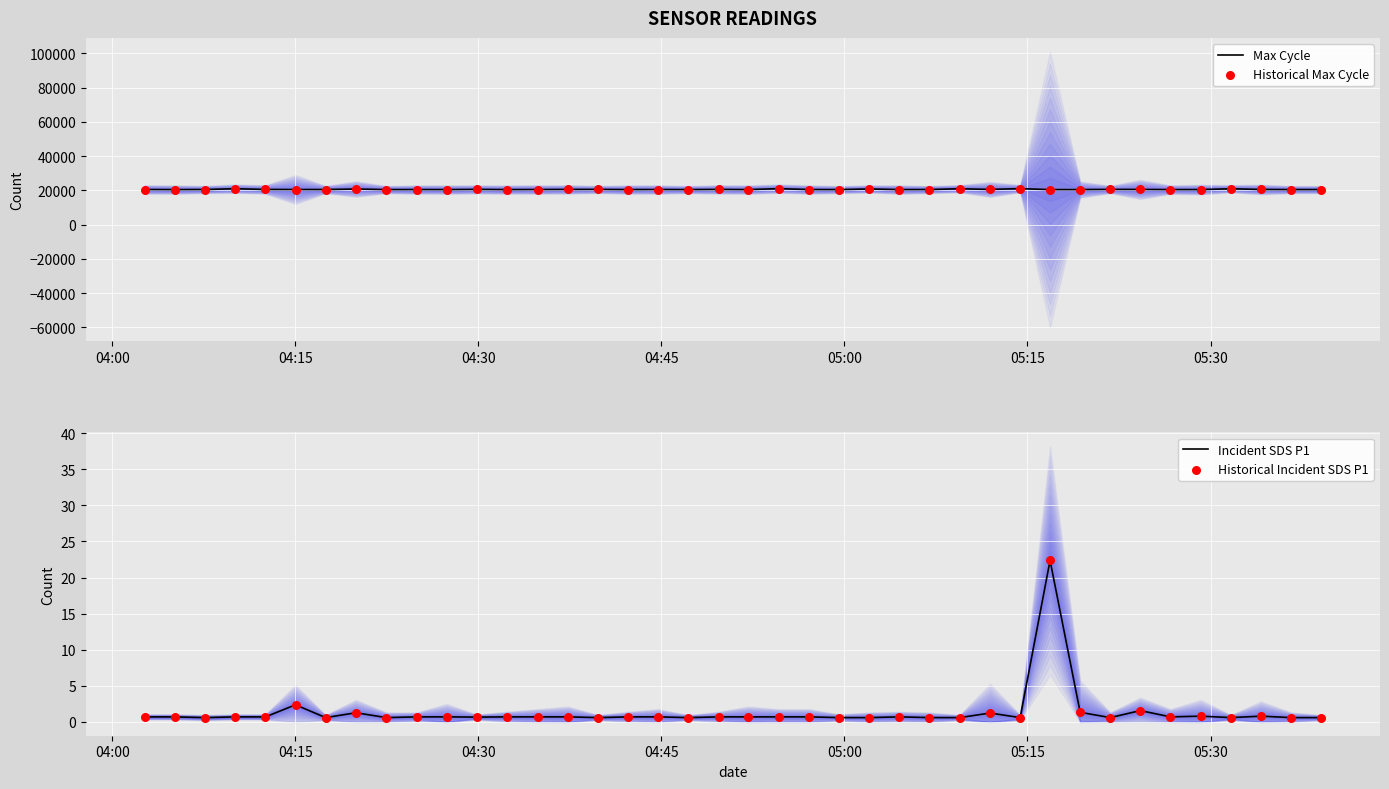

Which series has the largest total across all categories?

Max Cycle